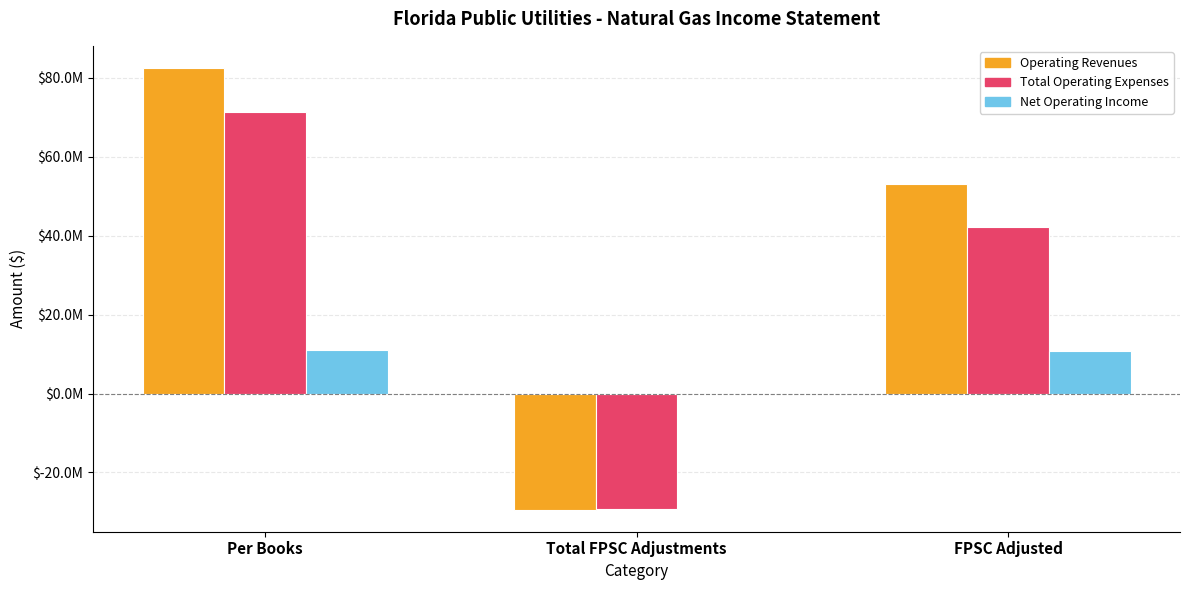

List the series in order of their overall mean, highest first.

Operating Revenues, Total Operating Expenses, Net Operating Income